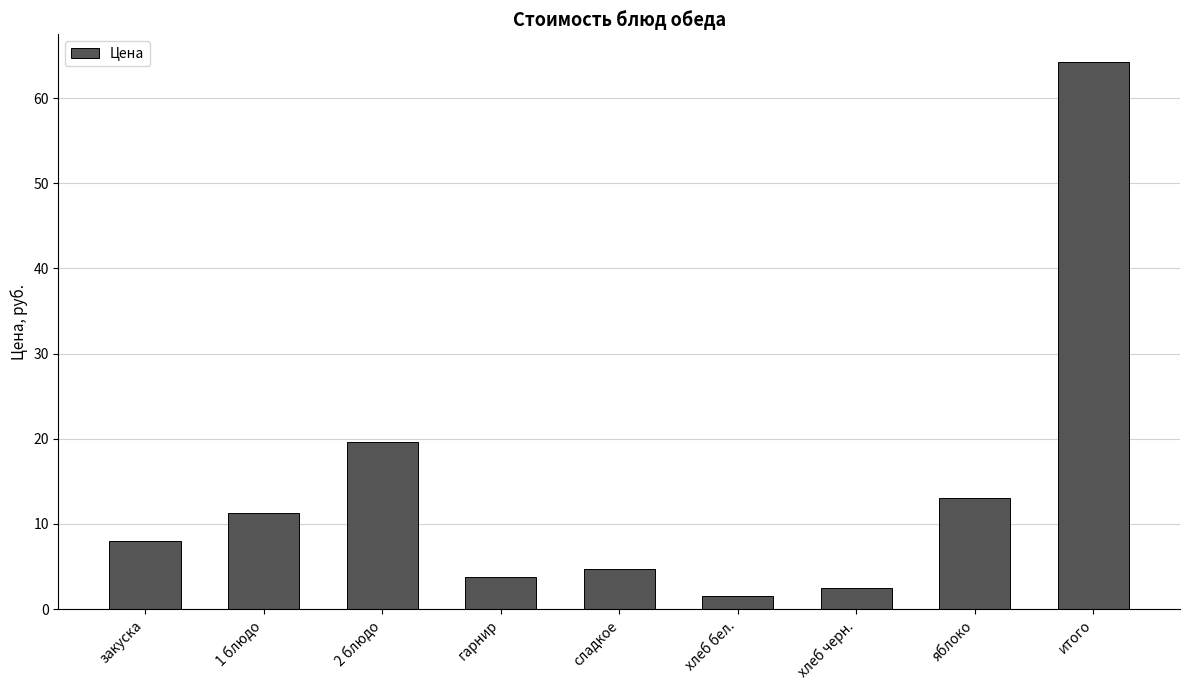

The chart shows a value of 19.6 at 2 блюдо. True or false?

True